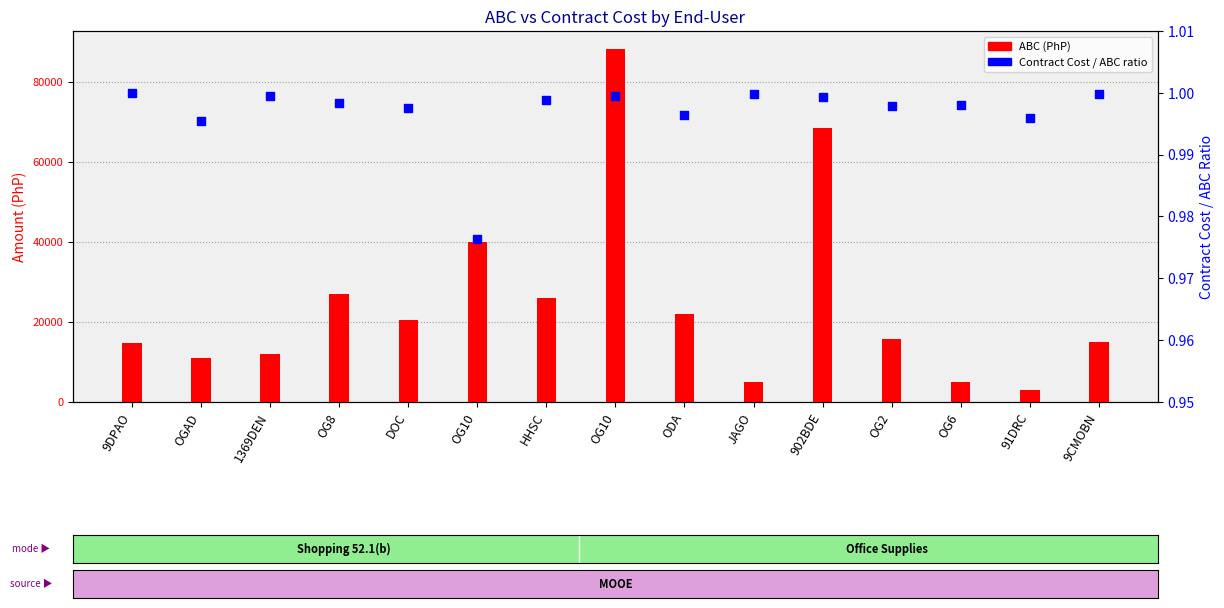

Is the value of ABC (PhP) at OG6 greater than the value of Contract Cost / ABC ratio at OG10?

Yes